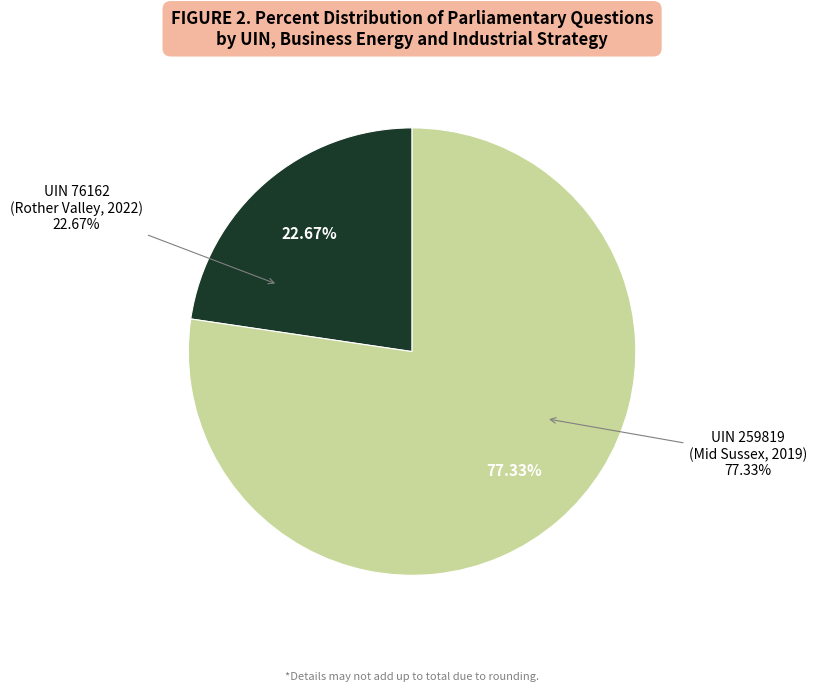

How many segments does this pie chart have?

2